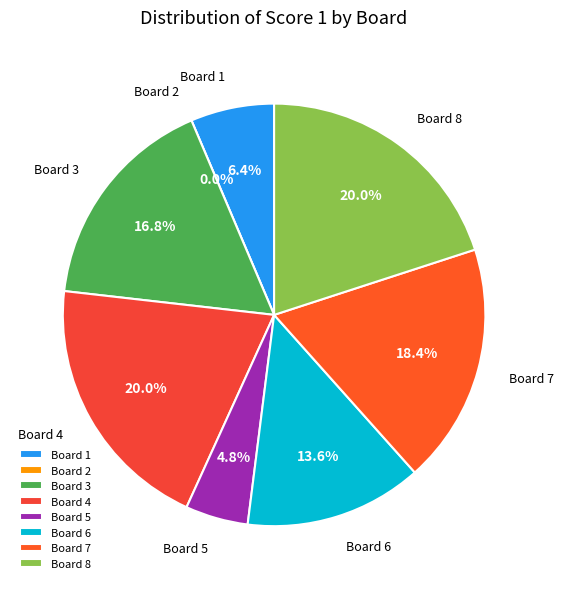

Which has a higher value, Board 4 or Board 1?

Board 4